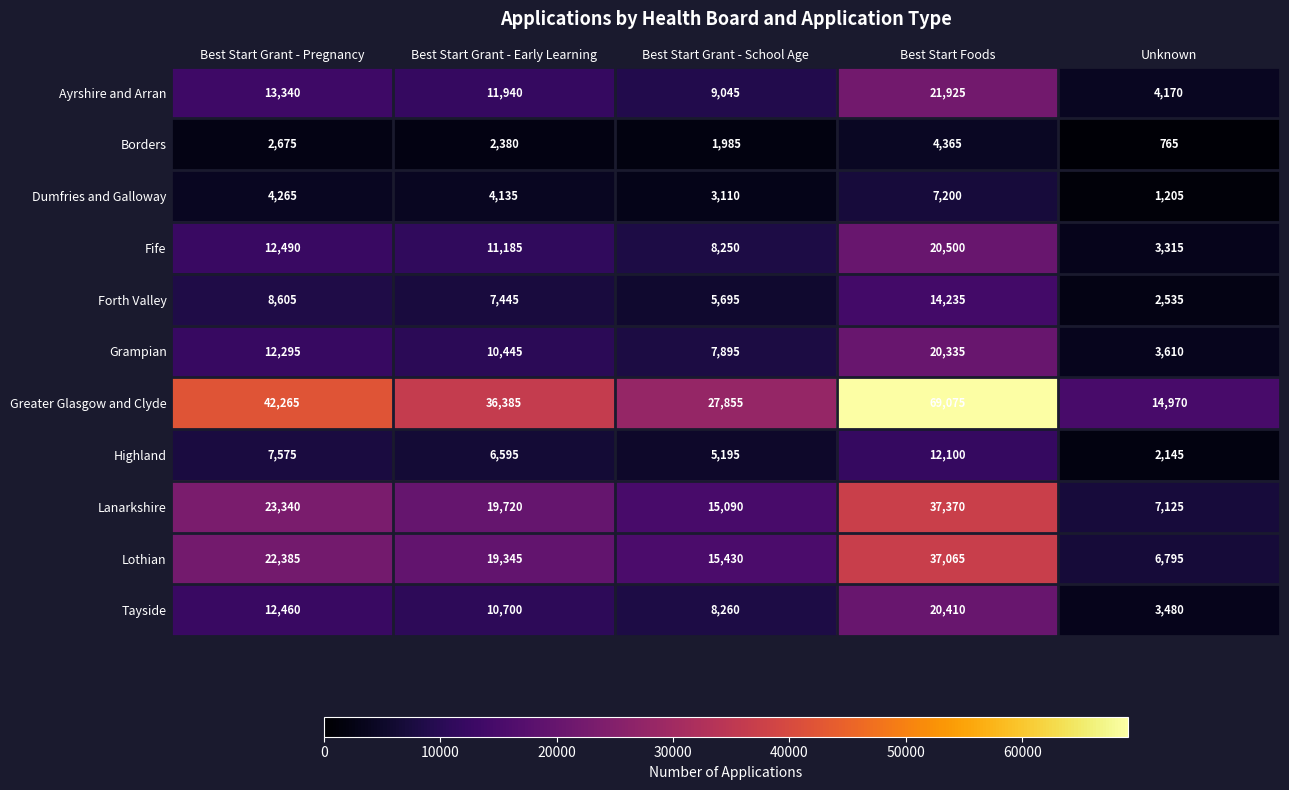

How many series are shown in this chart?

11